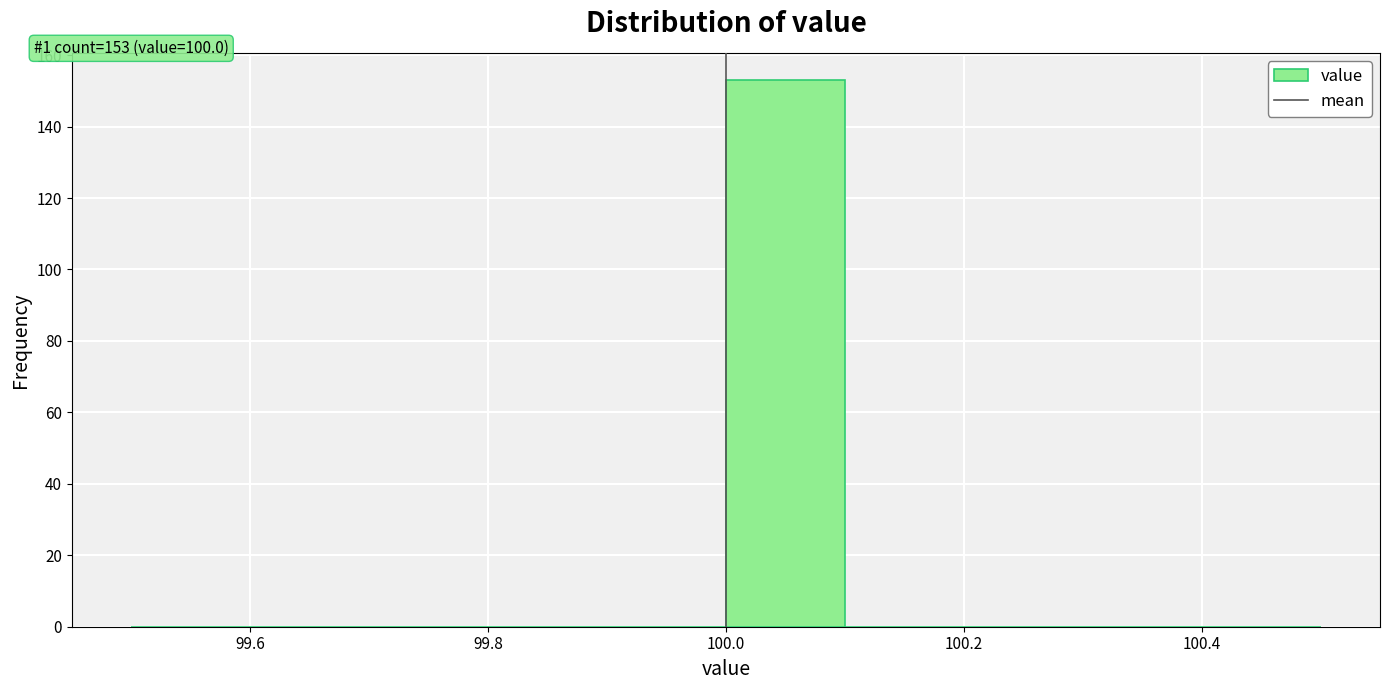

Over which range of the x-axis is the bar tallest?

100.0 to 100.1